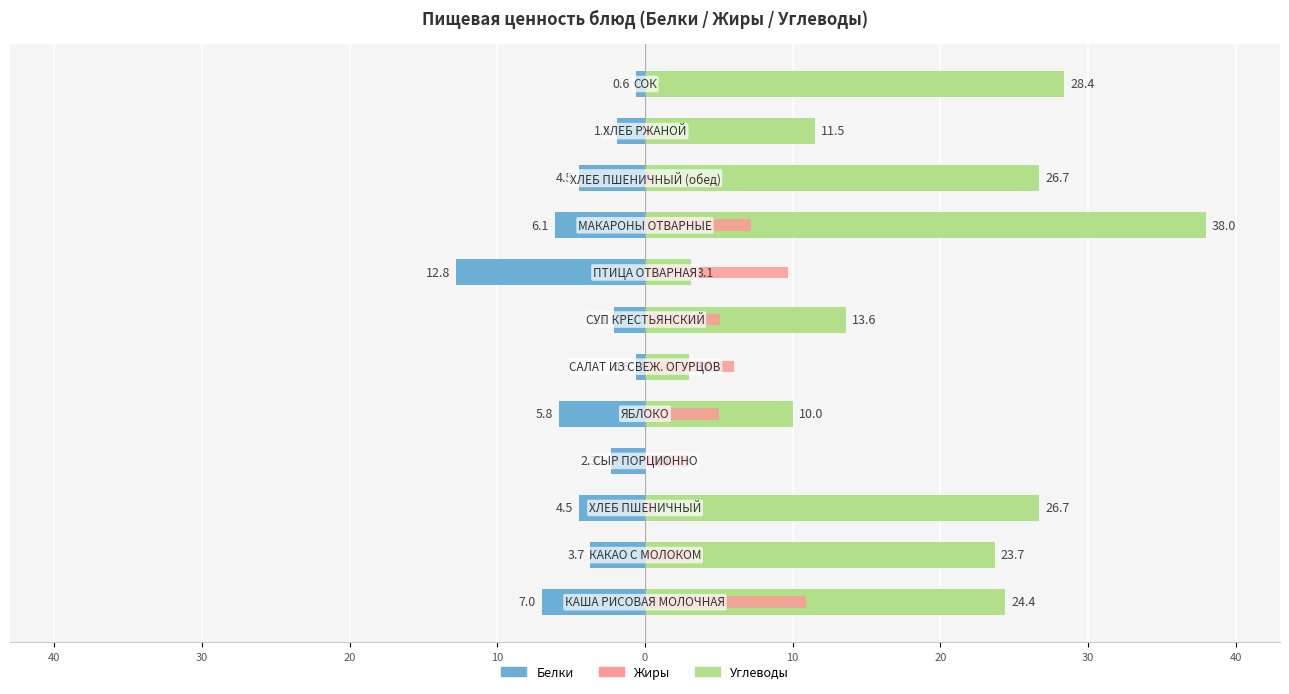

True or false: Жиры has a value of 15.9 at 40.

False